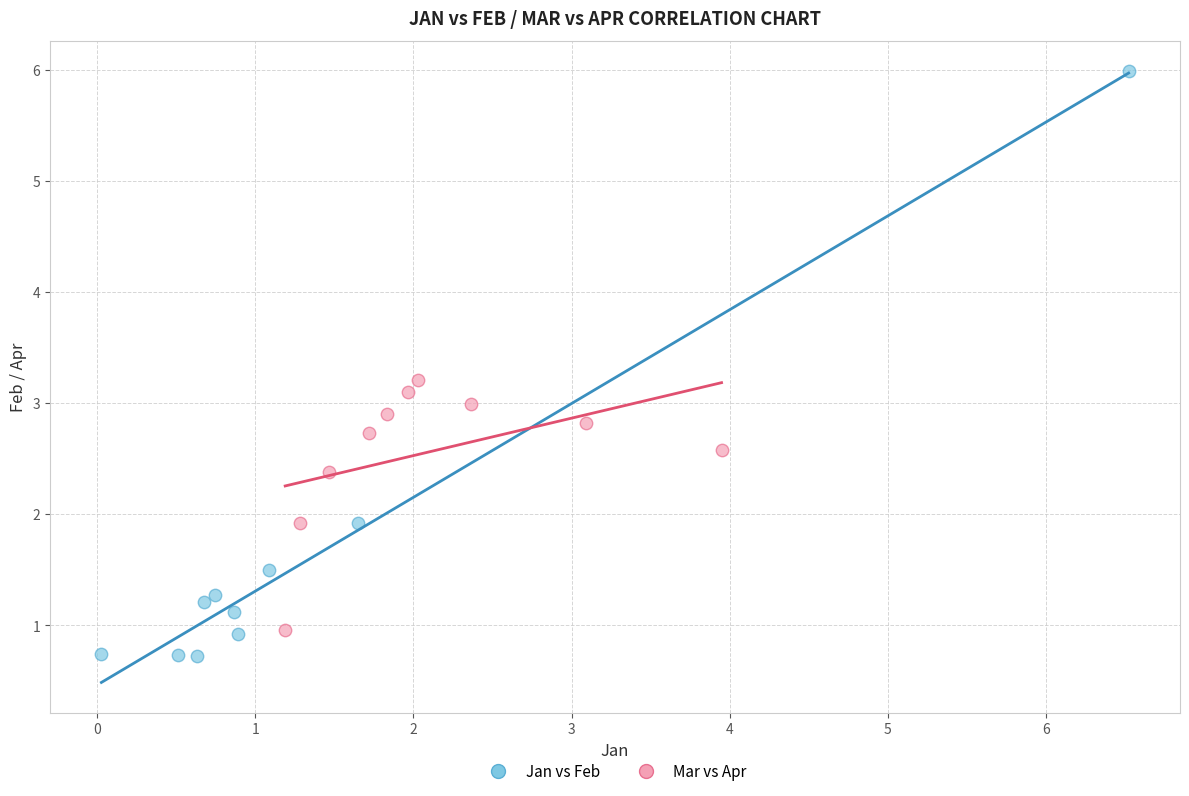

Which series has the widest spread of Y values?

Jan vs Feb